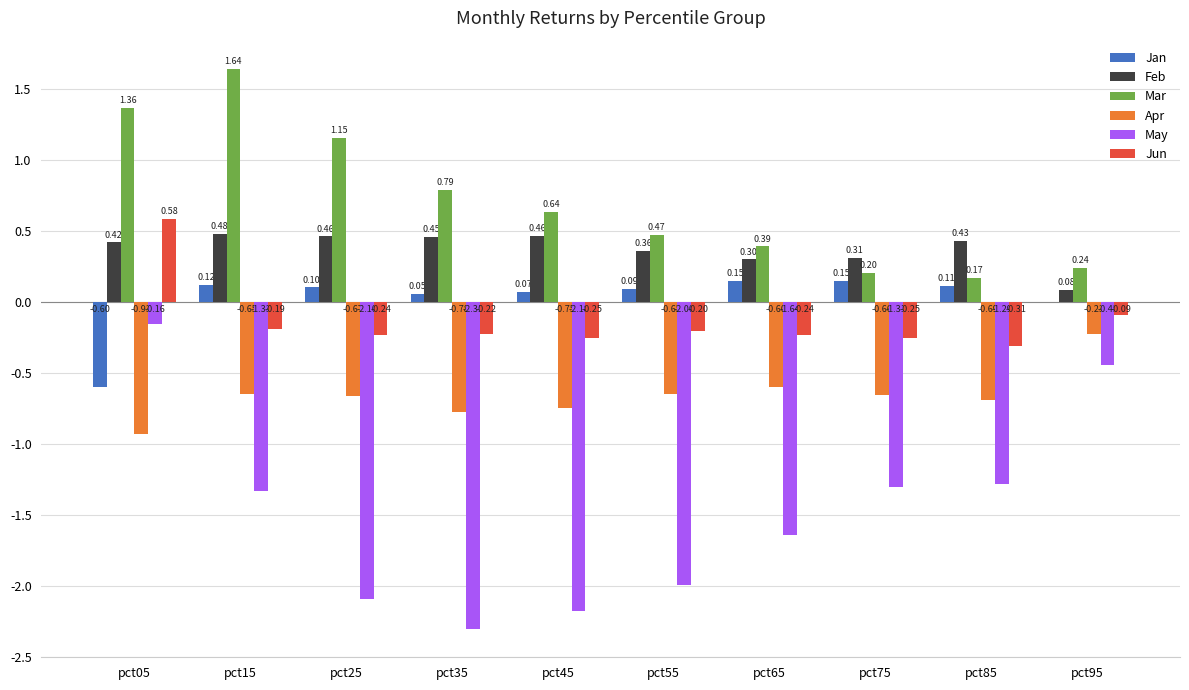

What is the sum of all Apr values?

-6.6